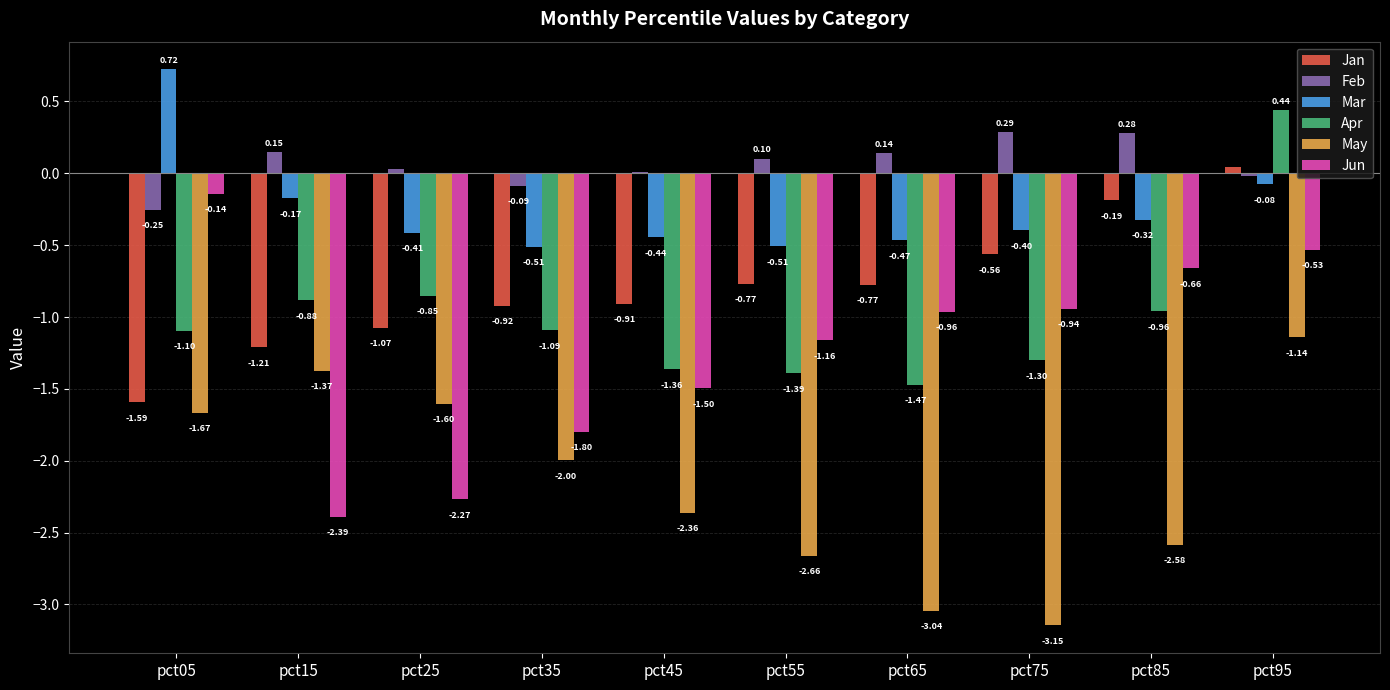

Is the value of Feb at pct05 greater than the value of Mar at pct15?

No